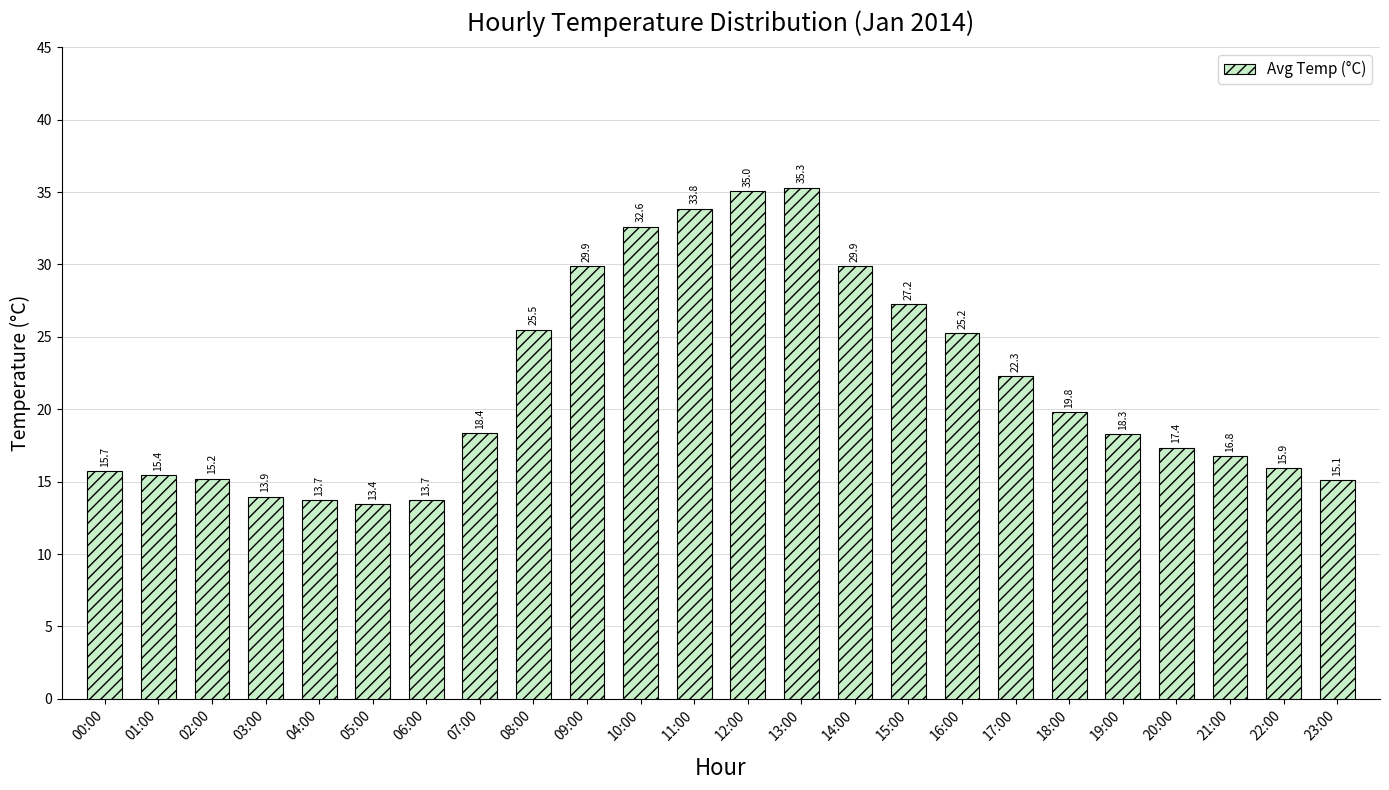

What is the difference between the maximum and second lowest values?

21.6